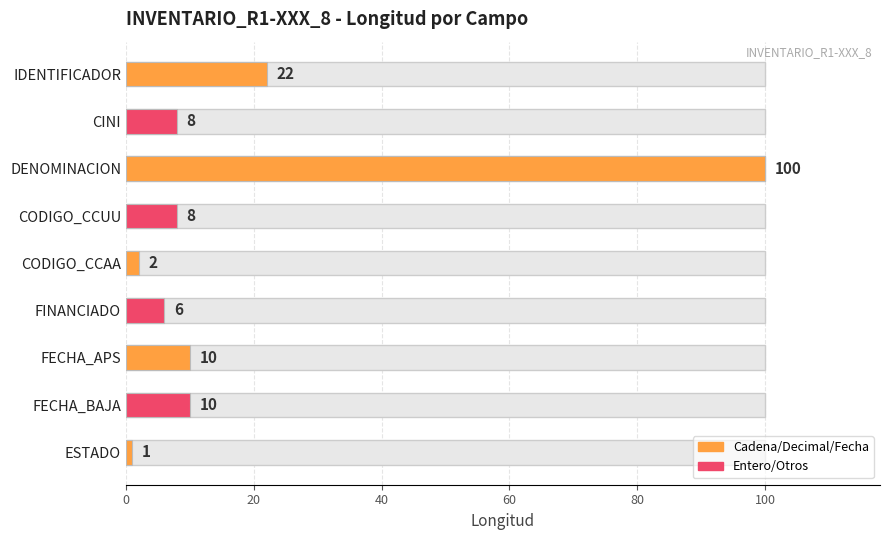

Read the value at CINI, to the nearest 5.

10